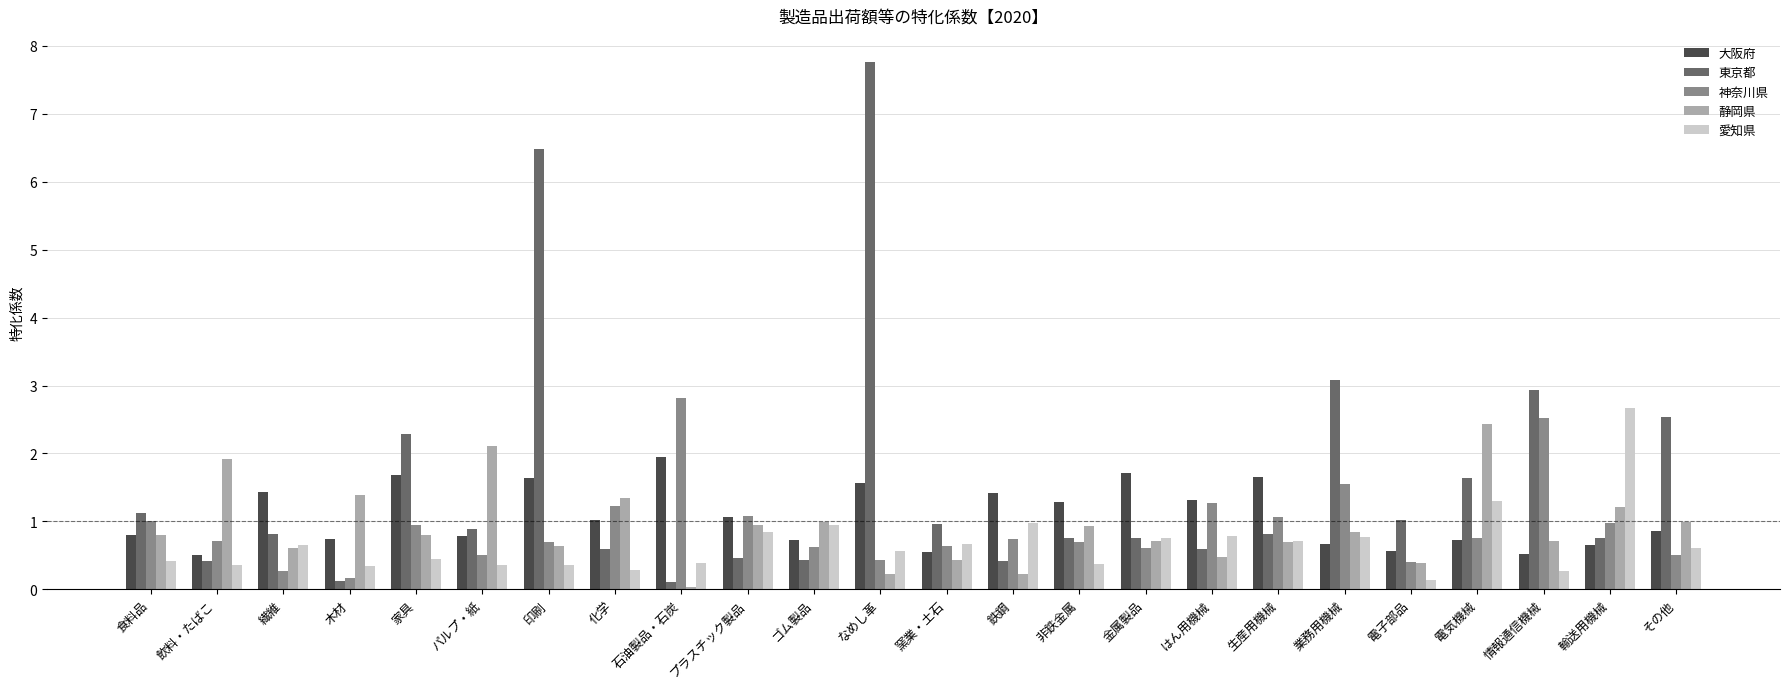

True or false: 愛知県 has a value of 0.8 at 業務用機械.

True